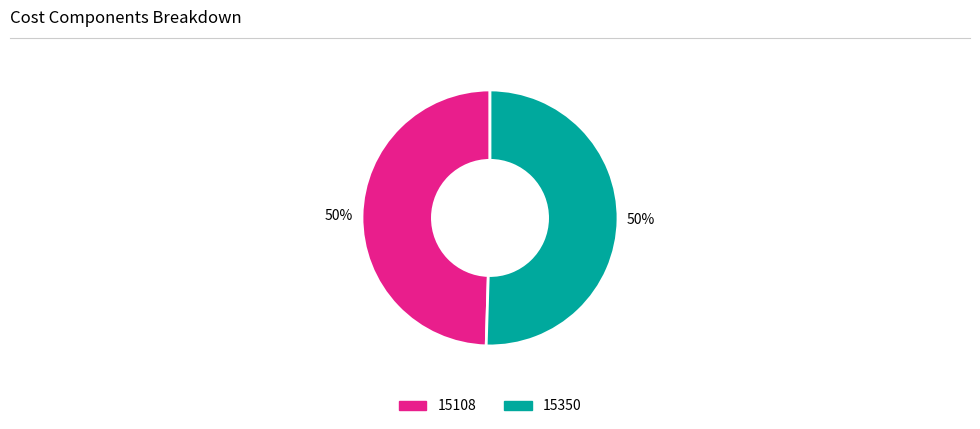

True or false: 15108 accounts for 50% of the total.

True